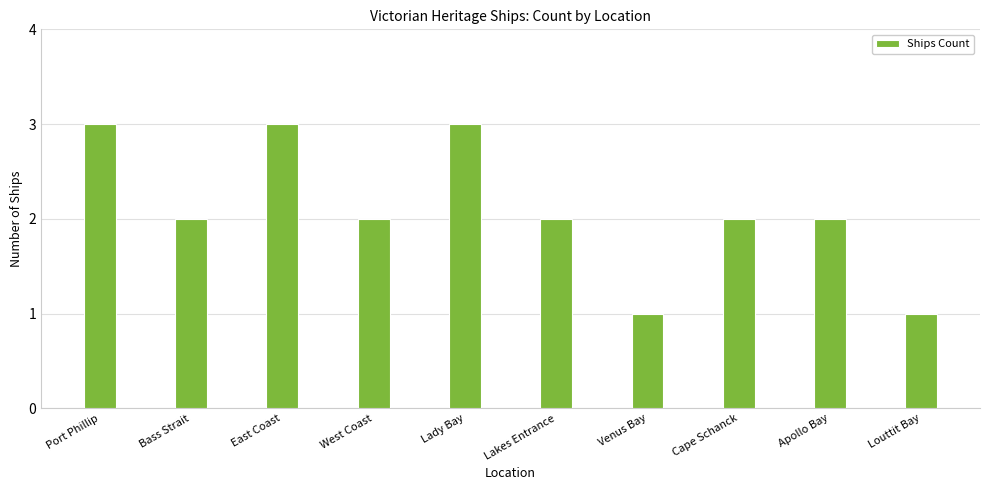

What is the change in value from Bass Strait to Louttit Bay?

-1